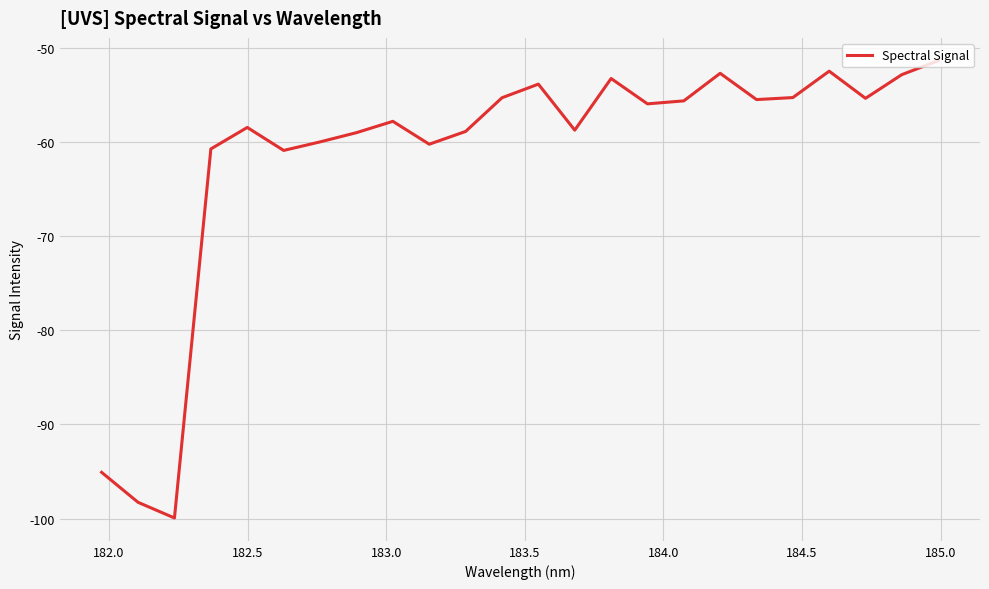

How many values are below -55?

18